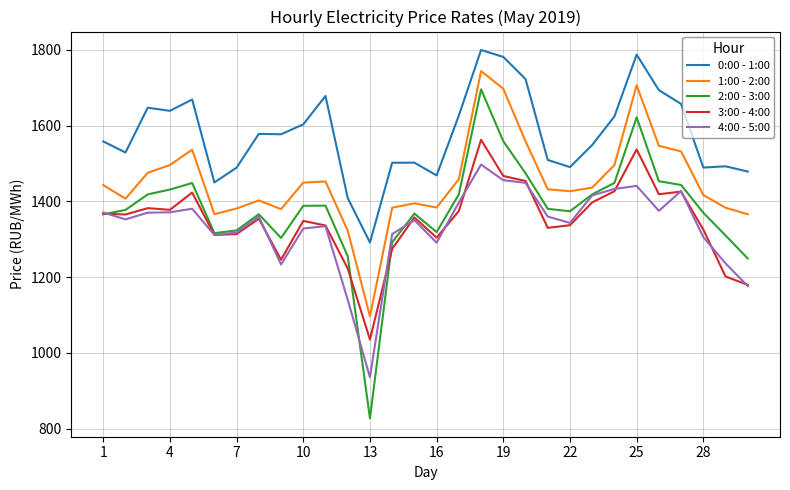

In 4:00 - 5:00, how many points are higher than both neighbors (excluding endpoints)?

7